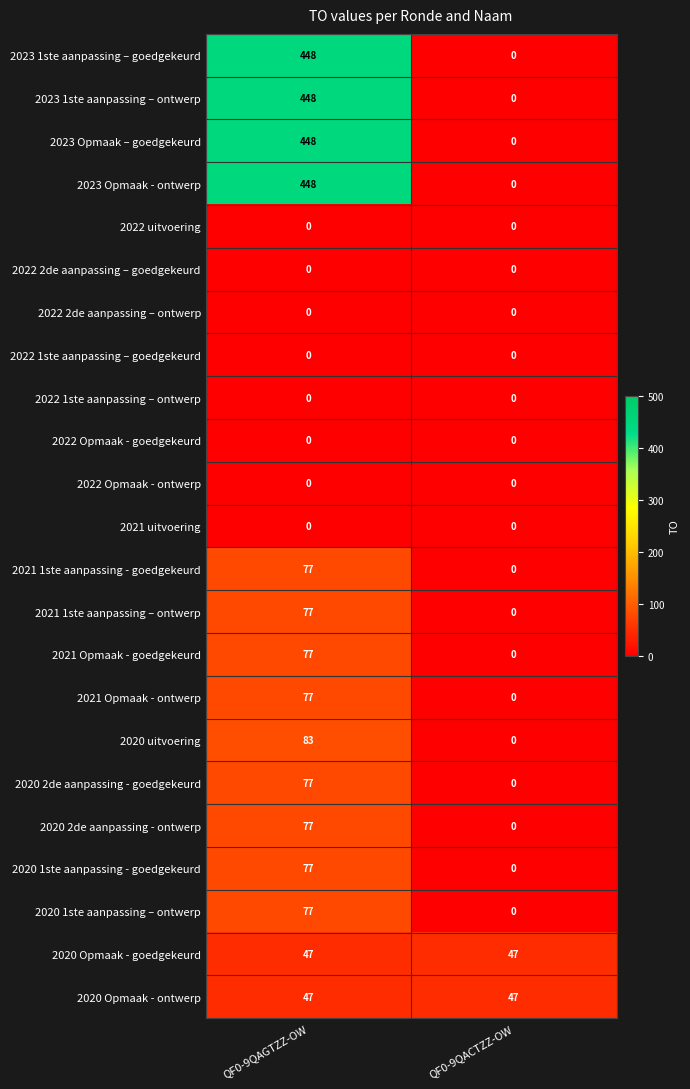

Is it true that 2021 Opmaak - goedgekeurd equals 0 at QF0-9QACTZZ-OW?

True